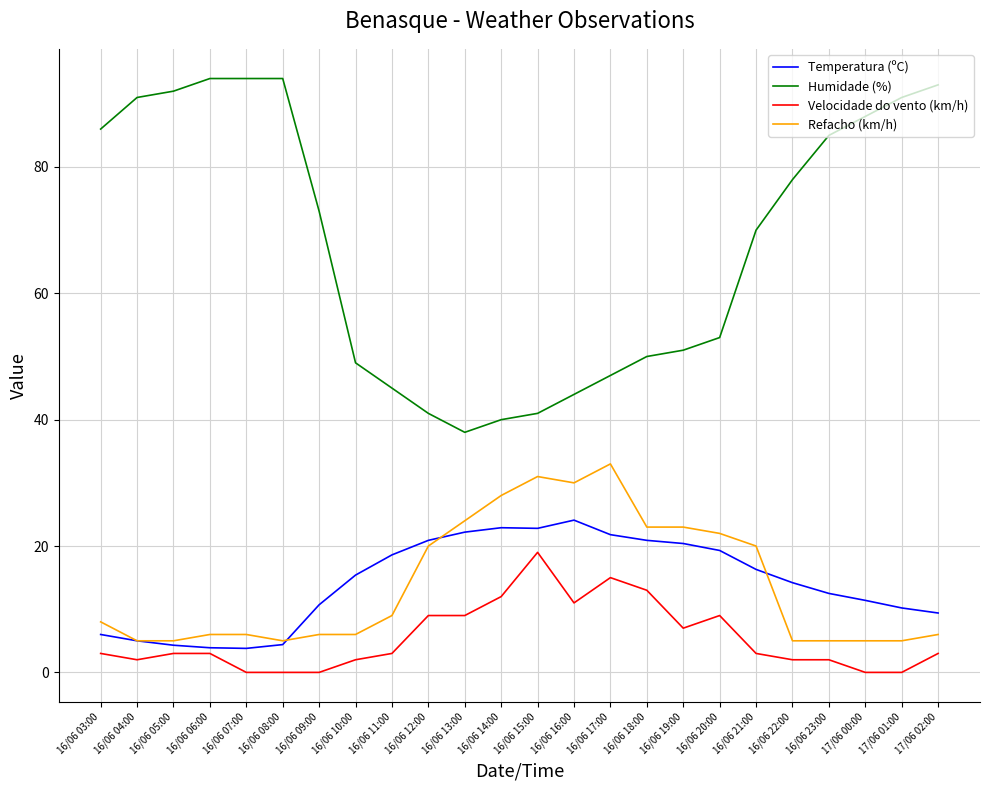

Rank the series by their maximum value, from lowest to highest.

Velocidade do vento (km/h), Temperatura (ºC), Refacho (km/h), Humidade (%)